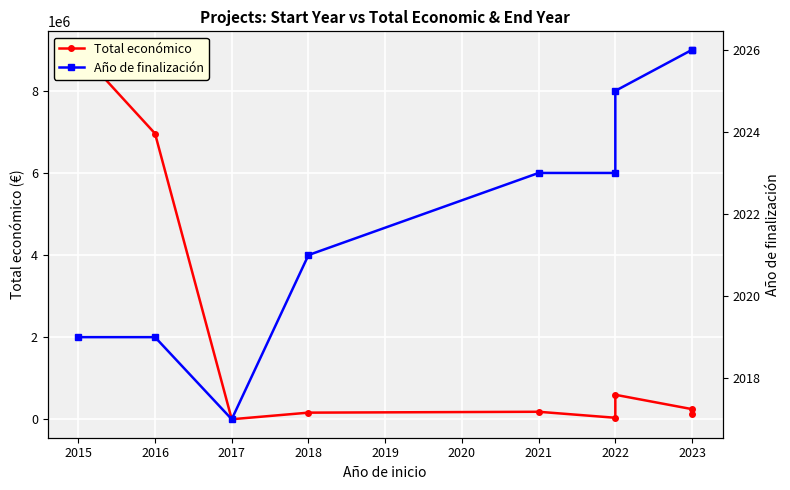

True or false: Total económico and Año de finalización cross at least once.

False